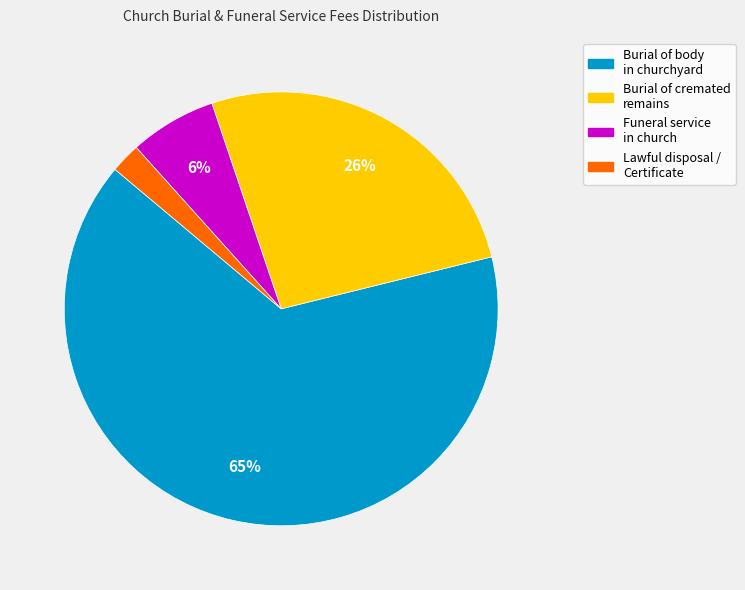

To the nearest percent, what is the average slice percentage?

25%